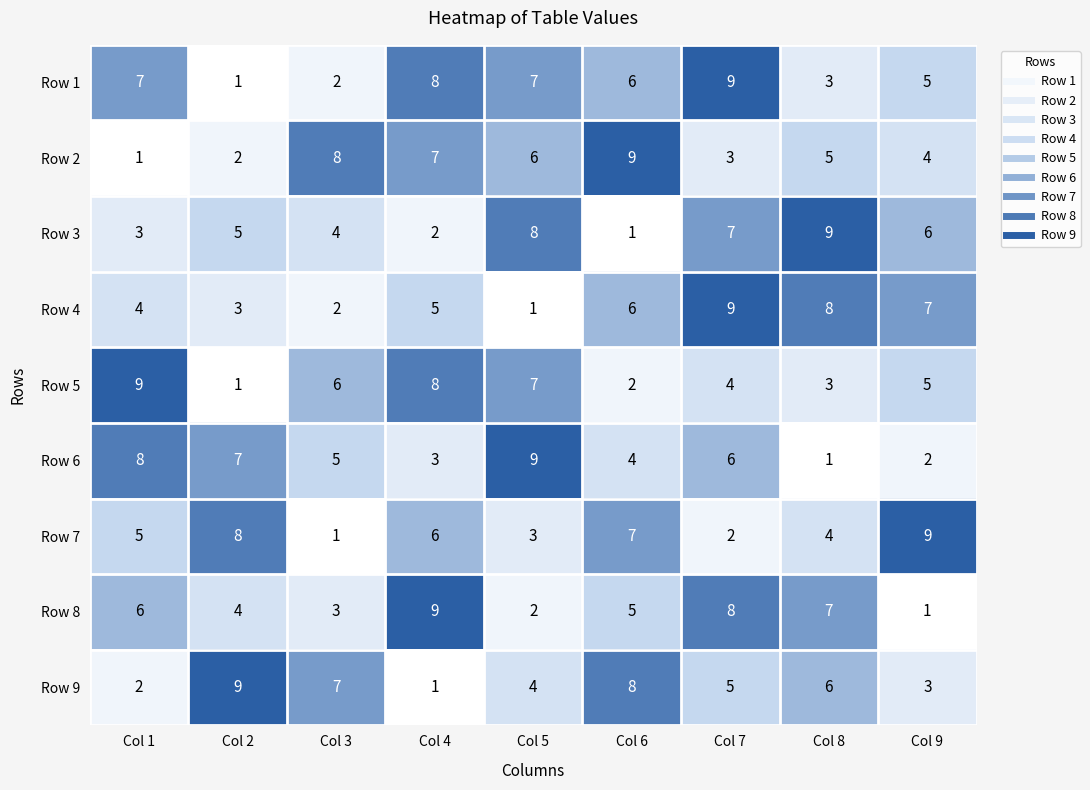

At which category is the sum across all series the highest?

Col 7